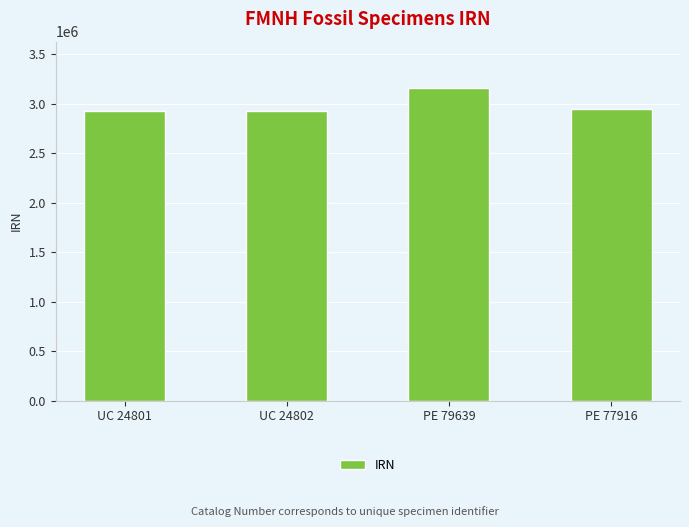

What is the ratio of the value at PE 77916 to the value at UC 24801?

1.0